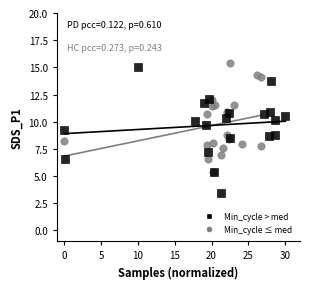

What are all the series names shown in the legend?

Min_cycle > med, Min_cycle ≤ med